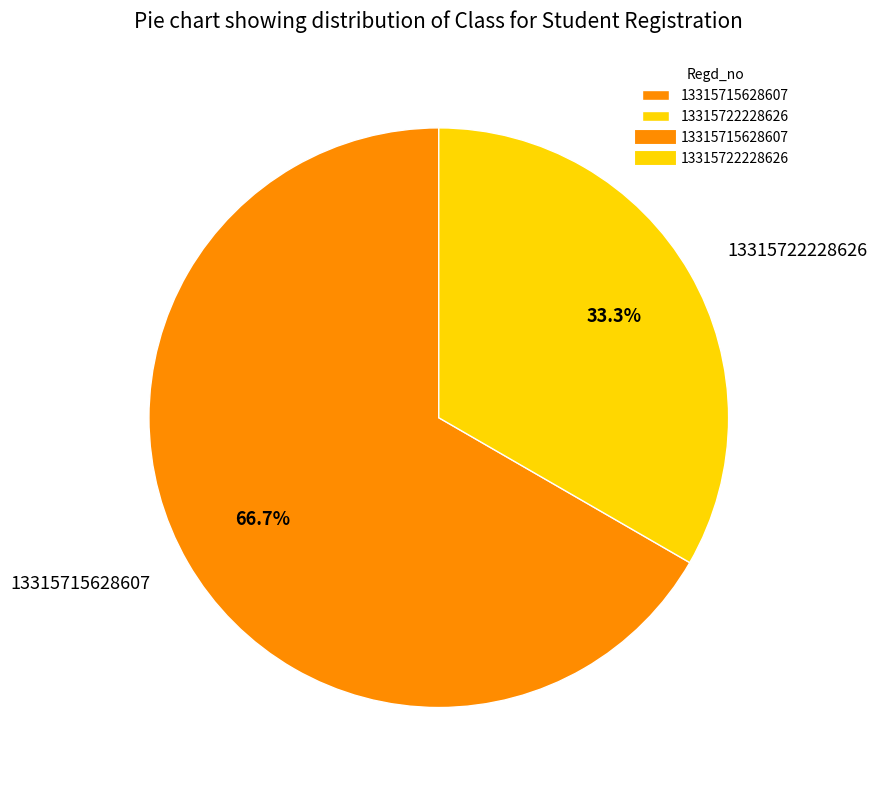

Which category has the biggest portion of the pie?

13315715628607